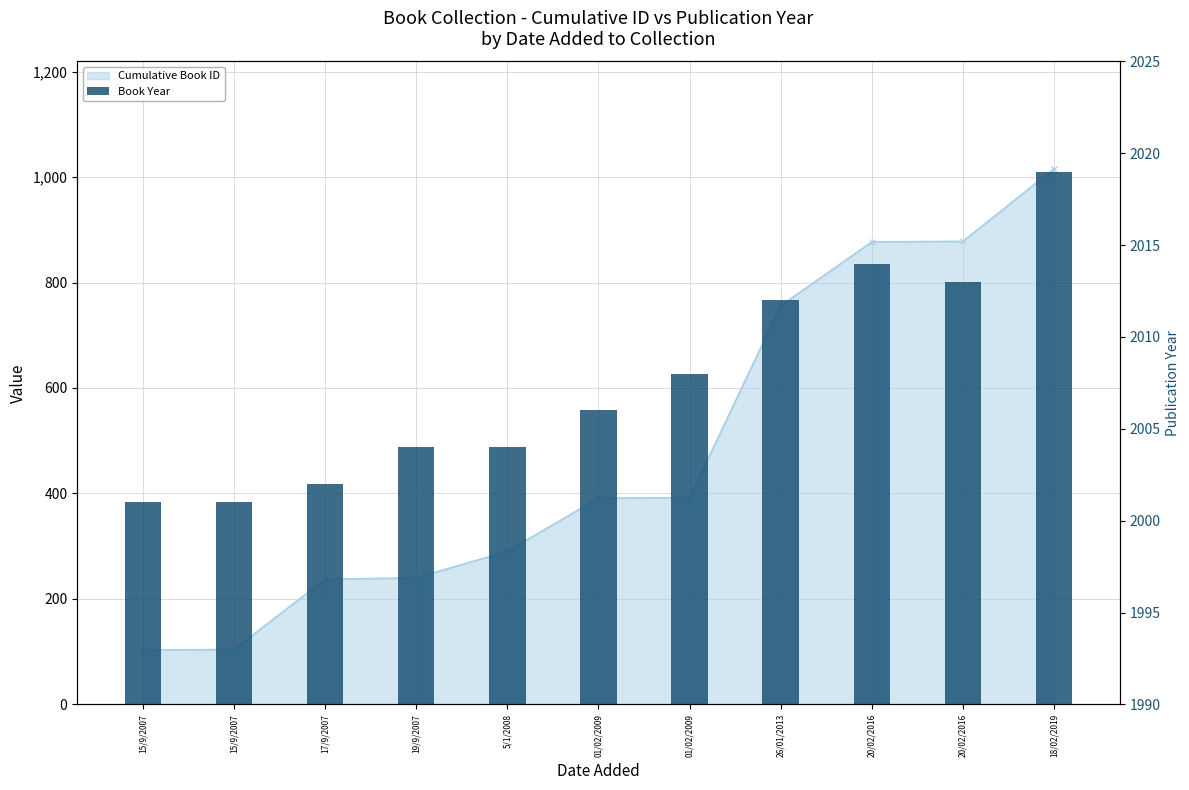

True or false: the data shows 2001 at 15/9/2007.

True